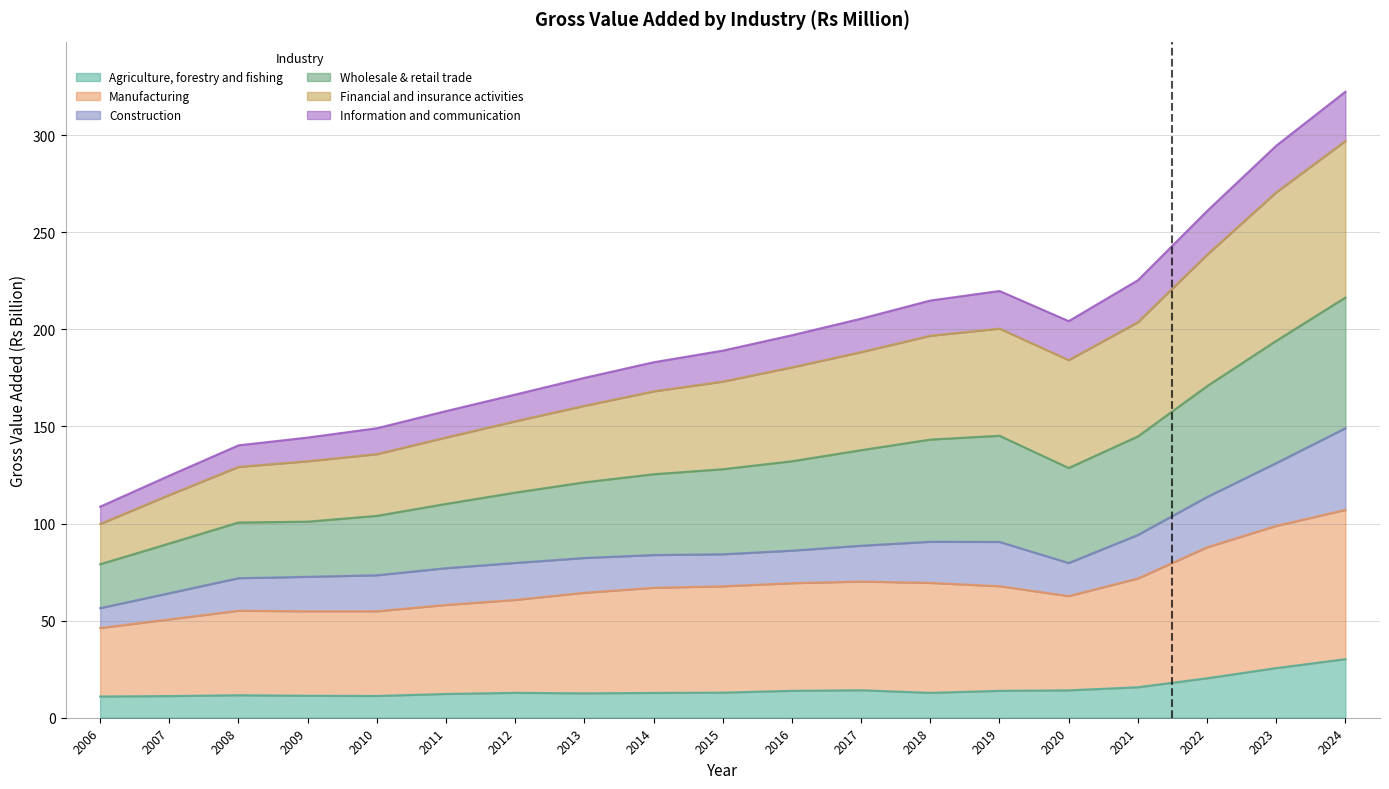

What is the value of the Manufacturing point at the 15th from the left?

62.7